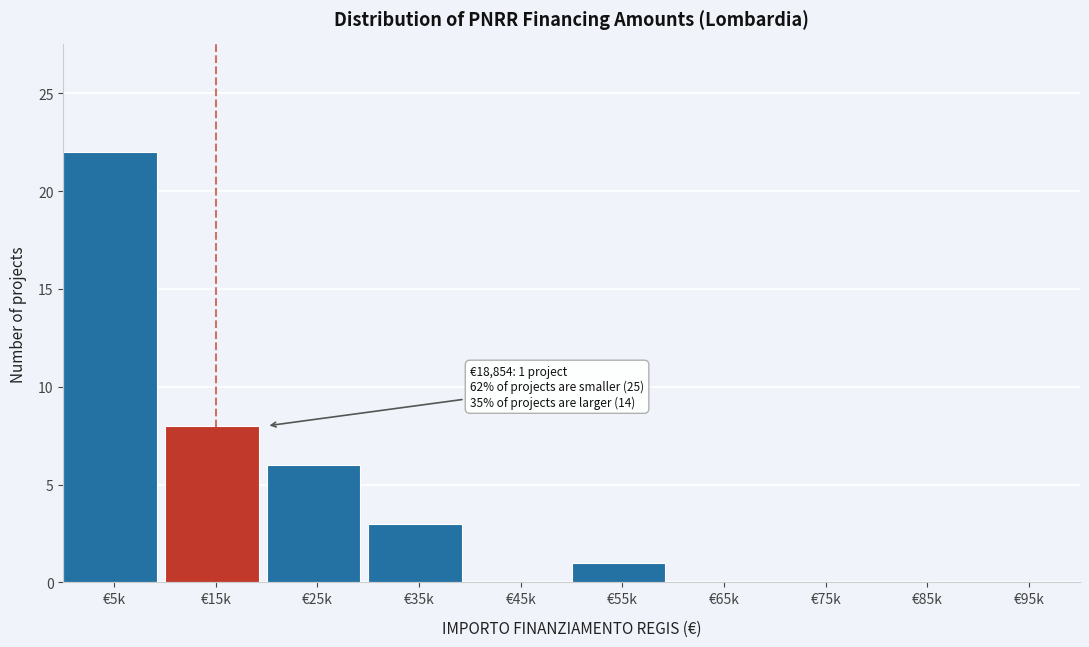

Reading right to left, list all the values displayed in this chart.

€95k=0	€85k=0	€75k=0	€65k=0	€55k=1	€45k=0	€35k=3	€25k=6	€15k=8	€5k=22